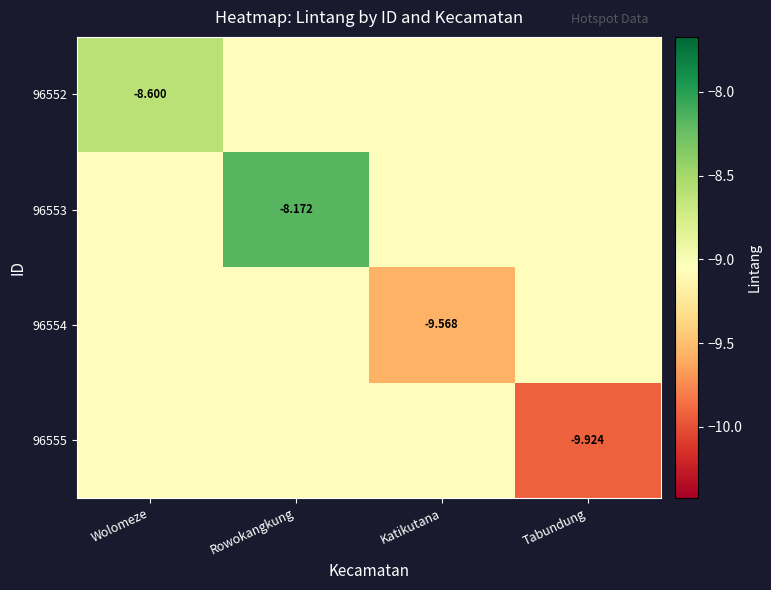

What is the sum of the 96552 values at Tabundung and Wolomeze?

-17.7